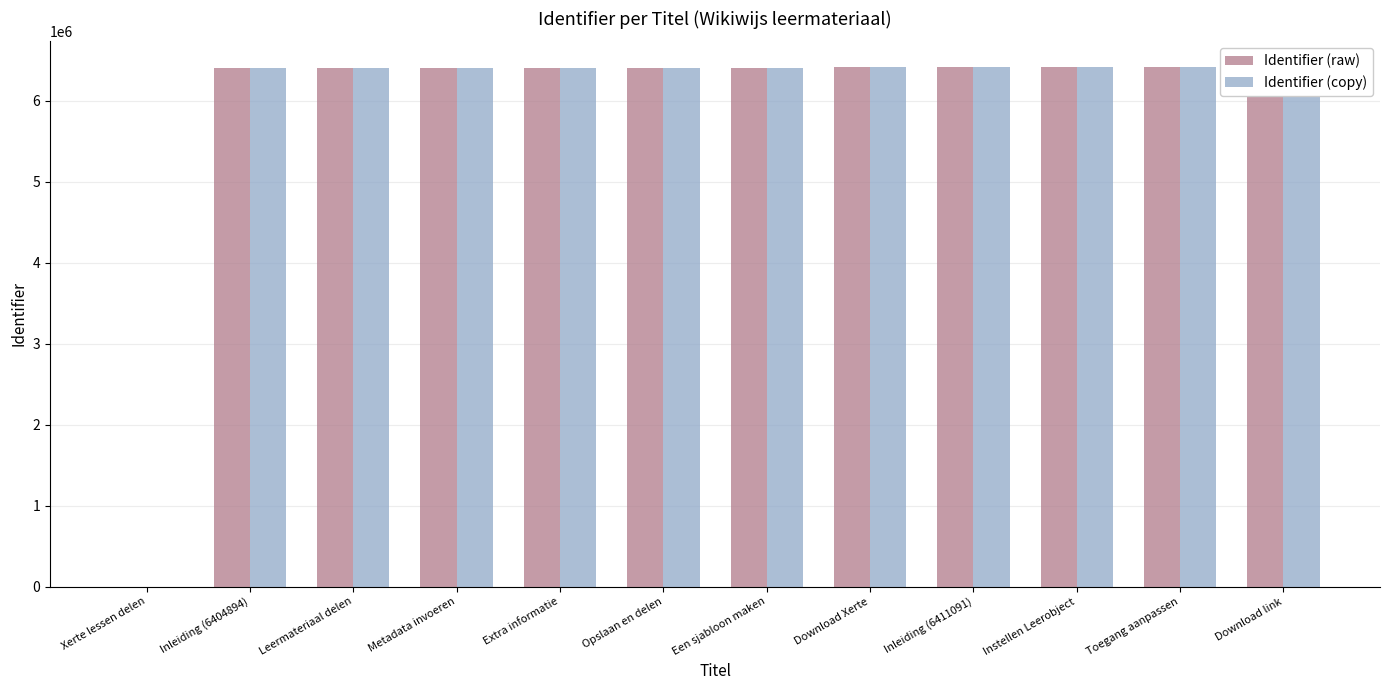

What is the difference between the maximum and minimum values in the Identifier (copy) series?

6411104